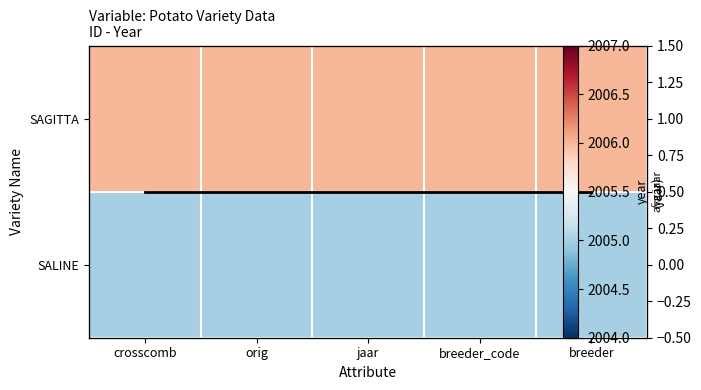

The SAGITTA series shows 3275.9 at breeder_code. True or false?

False